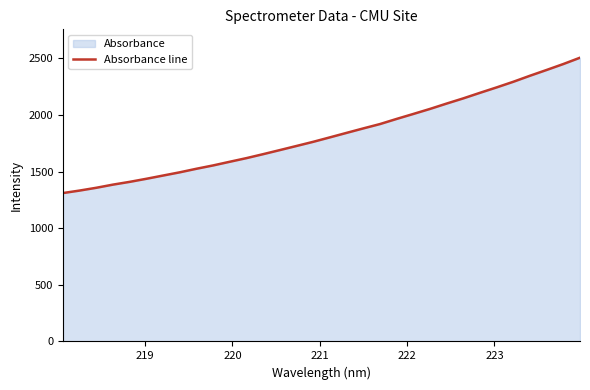

What is the smallest value displayed?

1310.7